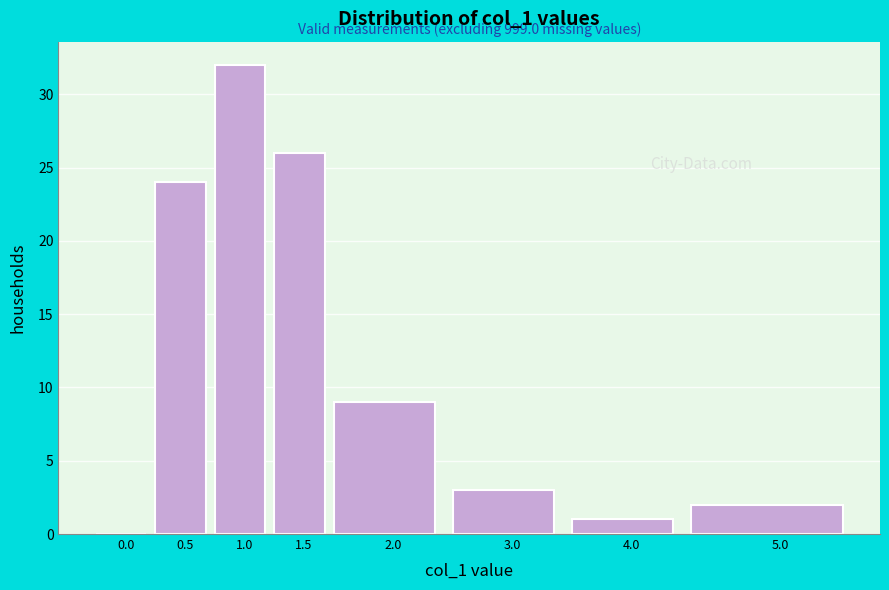

Reading left to right, what are all the values shown in this chart?

0.0=0	0.5=24	1.0=32	1.5=26	2.0=9	3.0=3	4.0=1	5.0=2